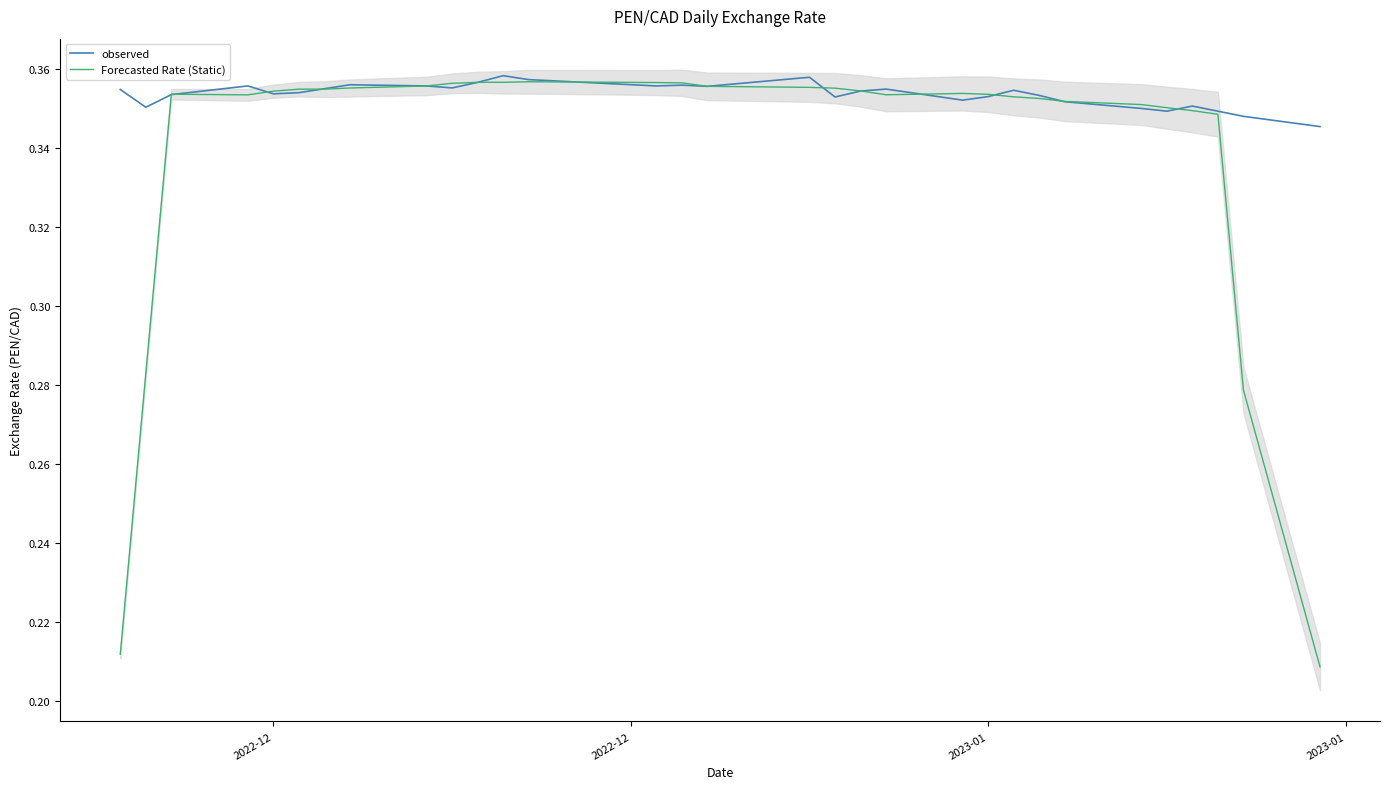

In Forecasted Rate (Static), how many points are higher than both neighbors (excluding endpoints)?

4